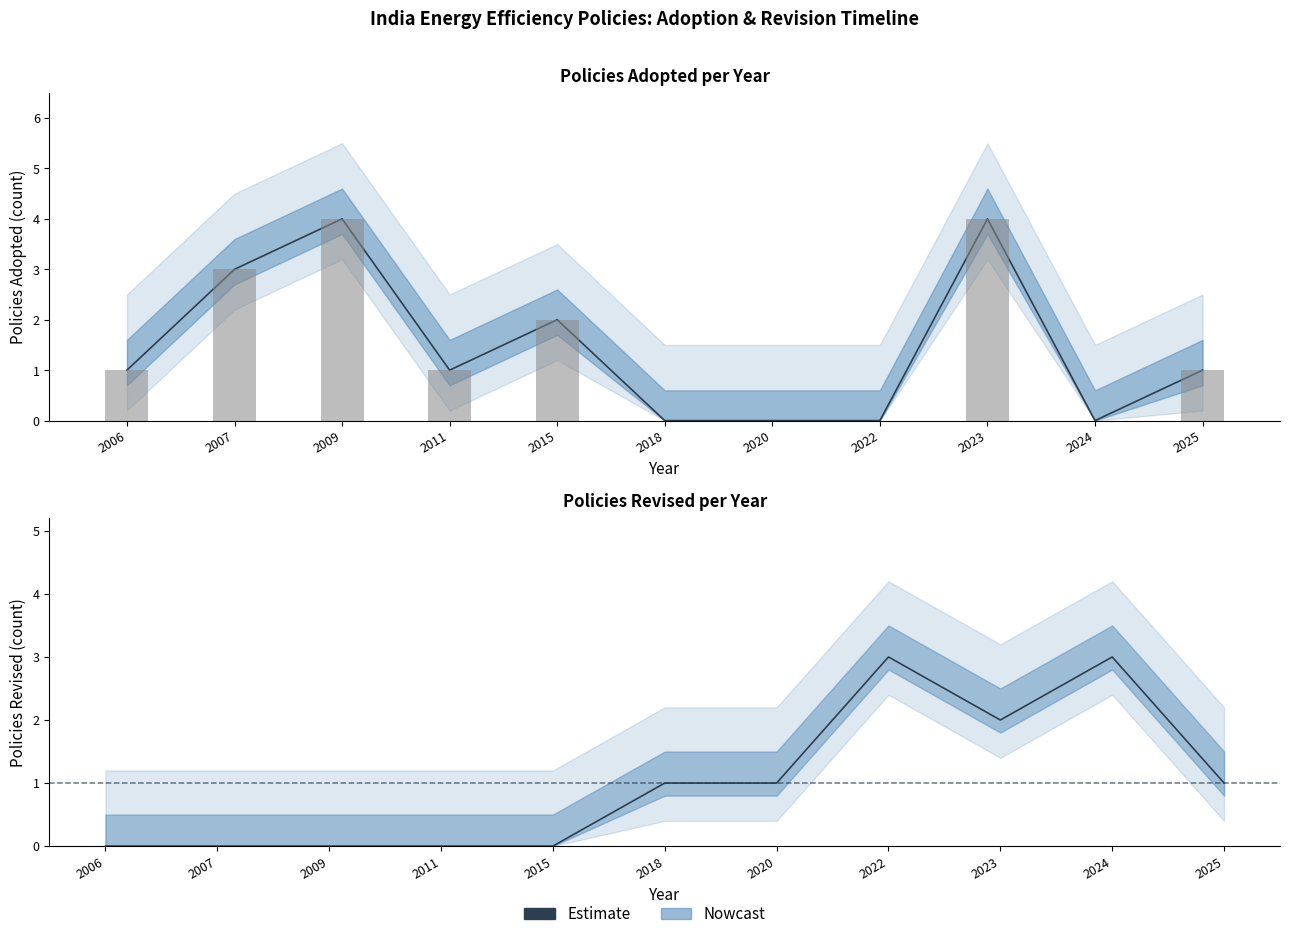

Is it true that the value at 2025 is 1?

True